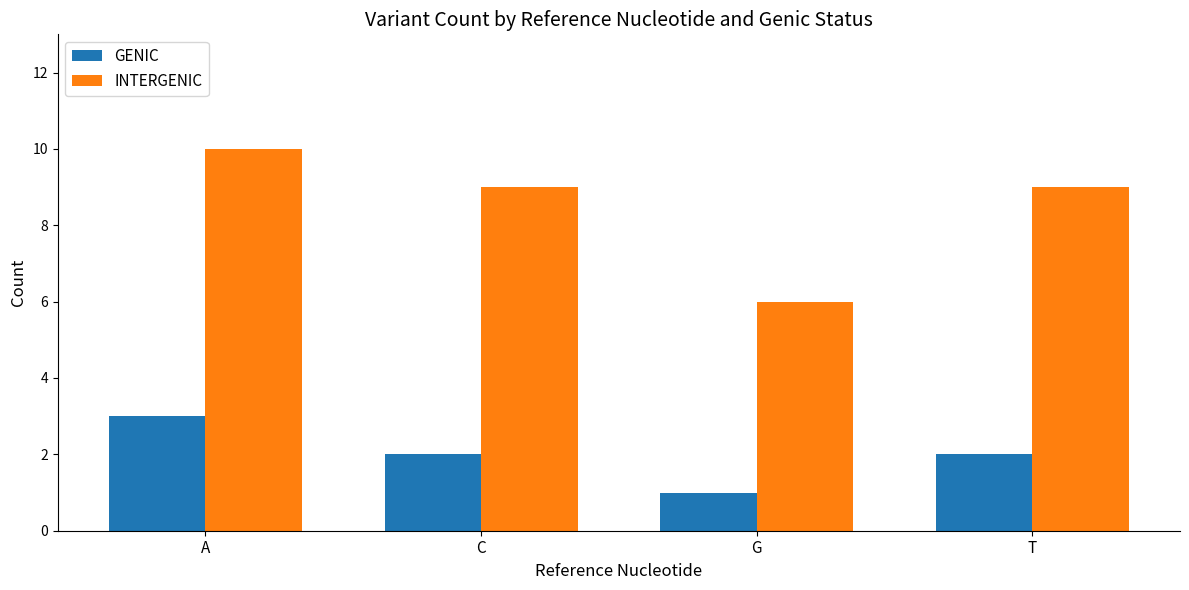

What is the total value across all series at T?

11